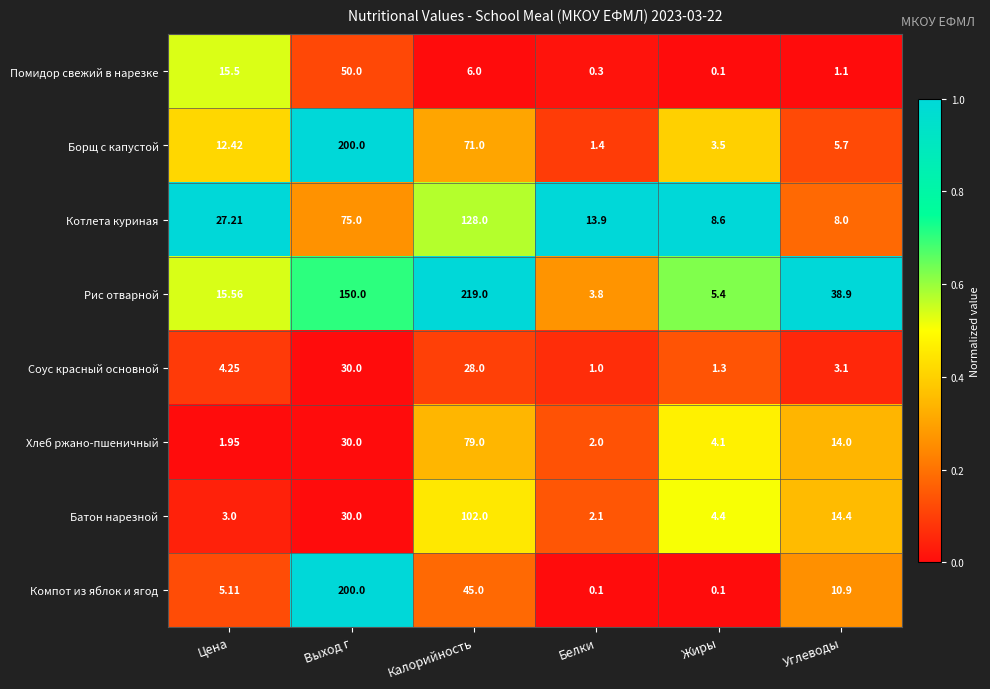

At which label is Хлеб ржано-пшеничный closest to 40?

Выход г